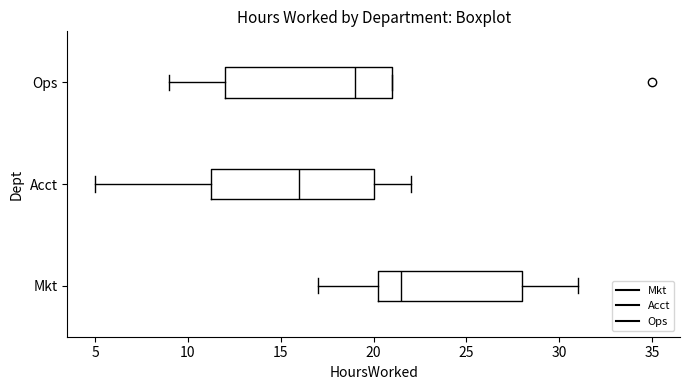

Reading bottom to top, transcribe this box plot: for each box, give where its median line is, the range the box spans, and where its two whiskers end, as read against the x-axis. The values are not printed on the chart, so give them approximately, as read against the axis.

Mkt: median 21.5, box 20.5 to 28.0, whiskers 17.0 to 31.0
Acct: median 16.0, box 11.5 to 20.0, whiskers 5.0 to 22.0
Ops: median 19.0, box 12.0 to 21.0, whiskers 9.0 to 21.0